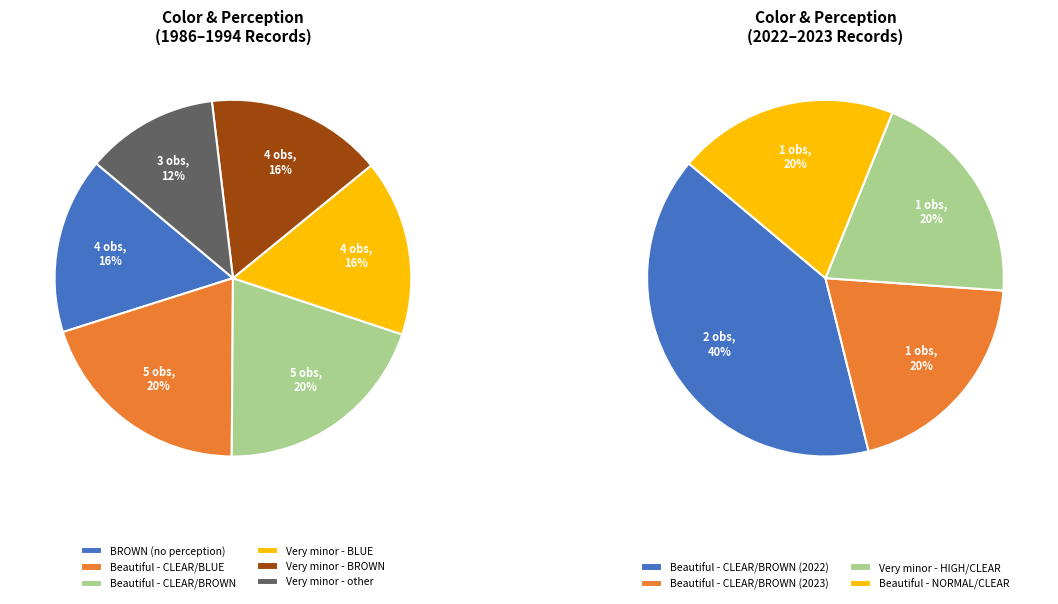

Which category has the smallest portion of the pie?

Very minor - other